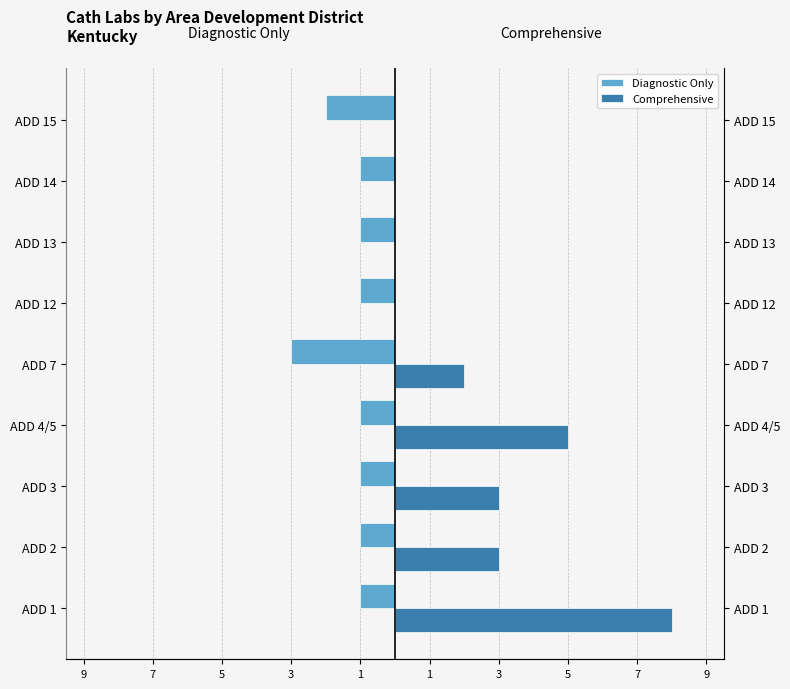

What is the approximate value of Diagnostic Only at ADD 4/5?

-1